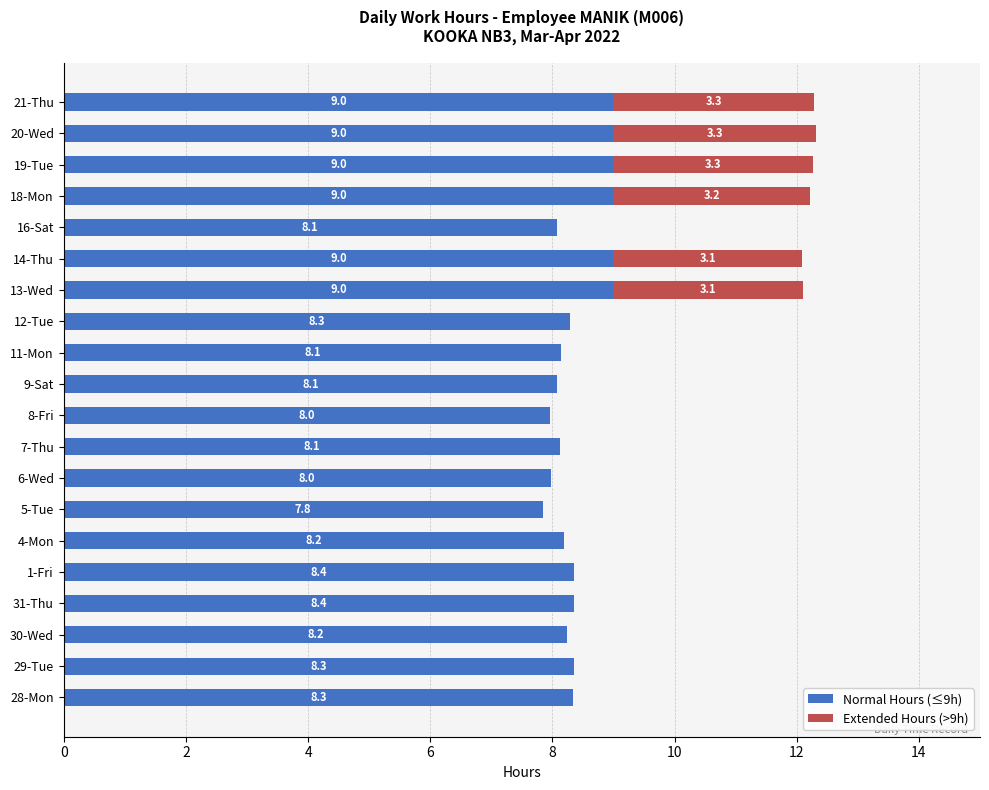

The Normal Hours (≤9h) series shows 8.1 at 7-Thu. True or false?

True